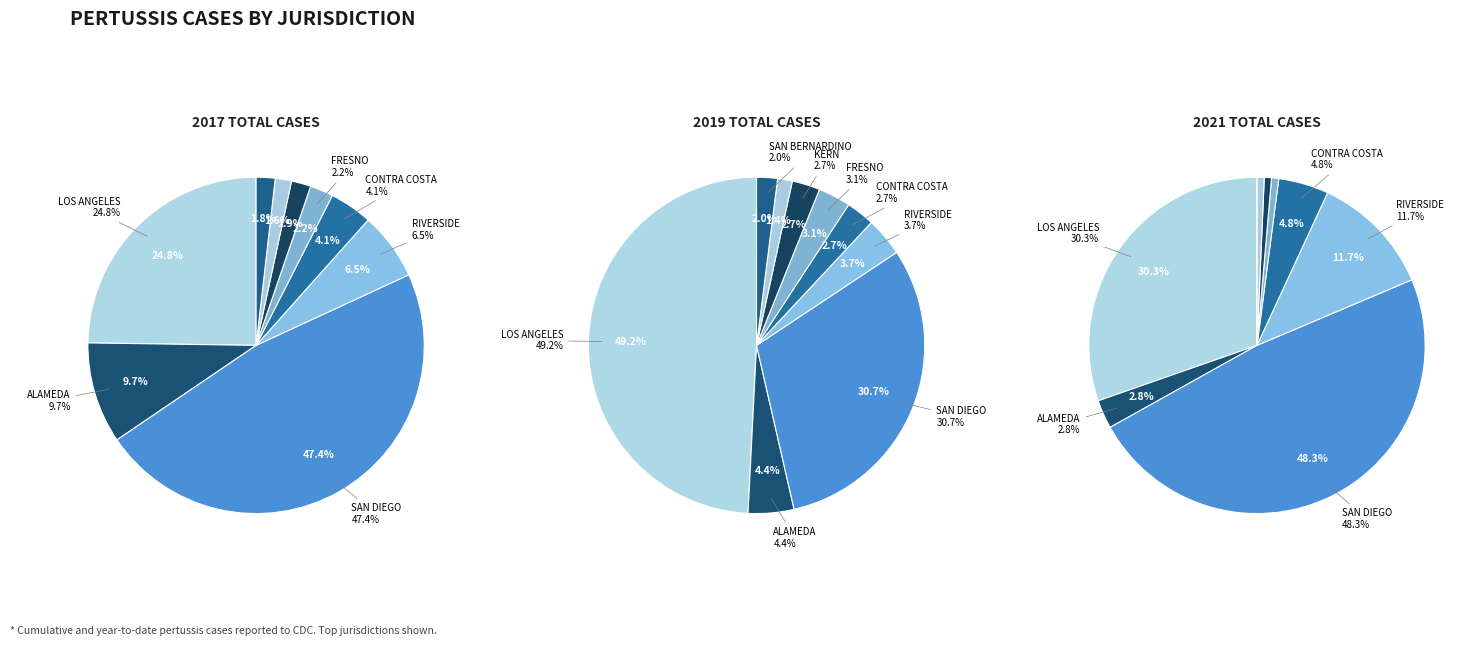

To the nearest percent, what is the average slice percentage?

10%